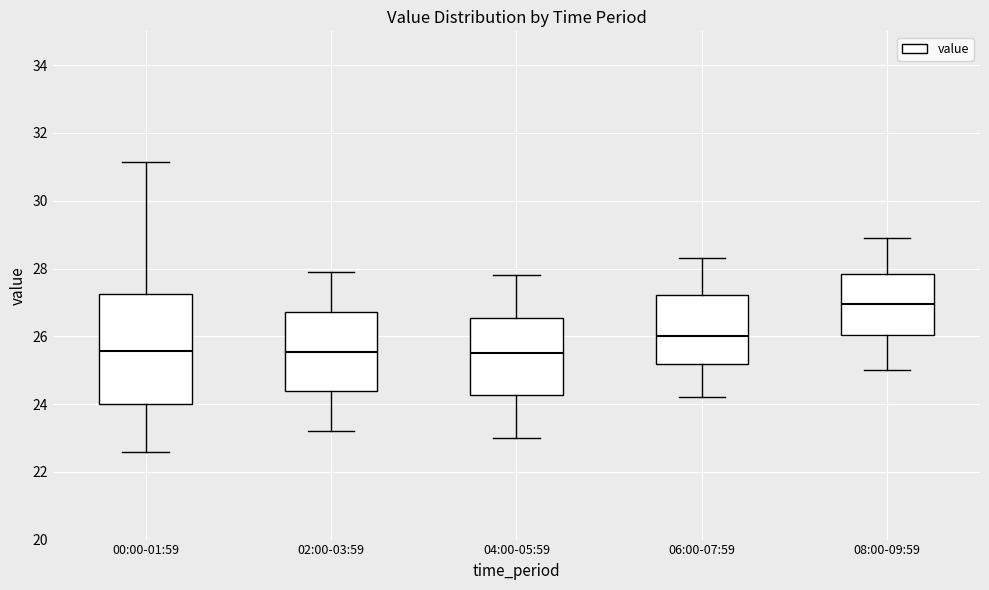

Reading left to right, read every box against the y-axis: the position of its median line, the range the box covers, and the ends of its whiskers. The values are not printed on the chart, so give them approximately, as read against the axis.

00:00-01:59: median 25.6, box 24.0 to 27.2, whiskers 22.6 to 31.2
02:00-03:59: median 25.6, box 24.4 to 26.8, whiskers 23.2 to 28.0
04:00-05:59: median 25.6, box 24.2 to 26.6, whiskers 23.0 to 27.8
06:00-07:59: median 26.0, box 25.2 to 27.2, whiskers 24.2 to 28.4
08:00-09:59: median 27.0, box 26.0 to 27.8, whiskers 25.0 to 29.0